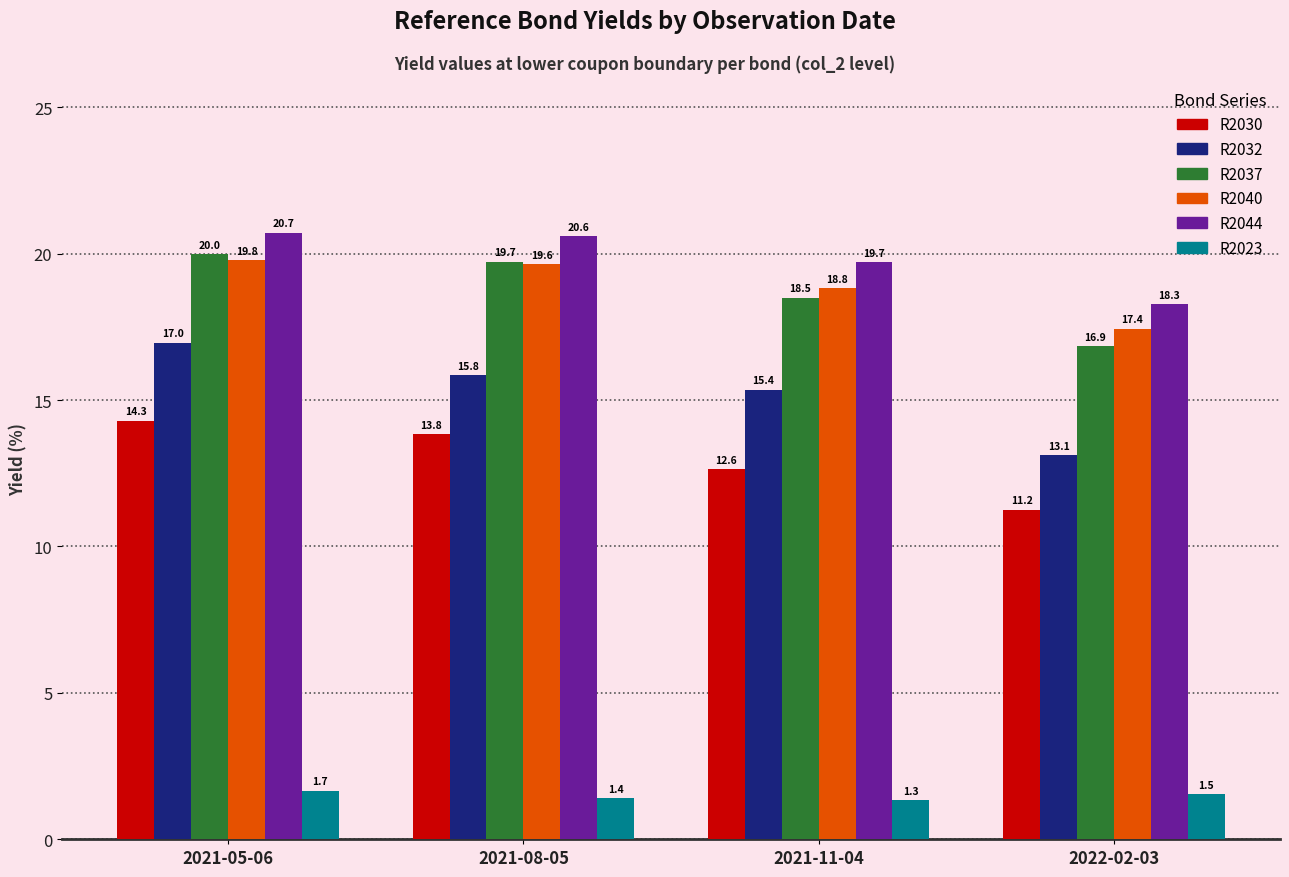

How many groups of bars are there?

4